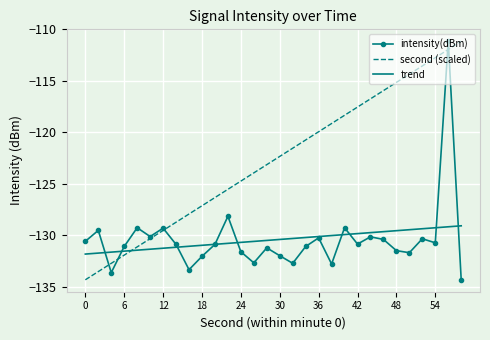

What is the greatest value displayed?

-111.2